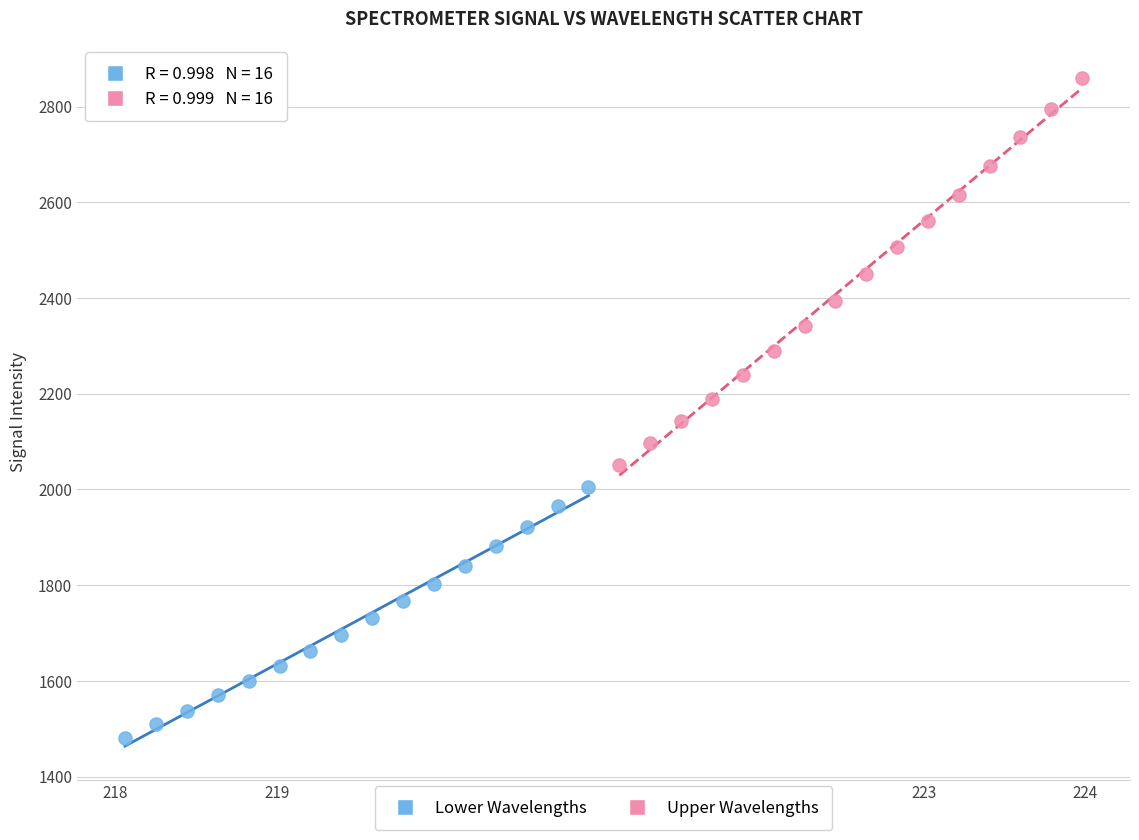

Which series reaches the minimum Y coordinate?

Lower Wavelengths